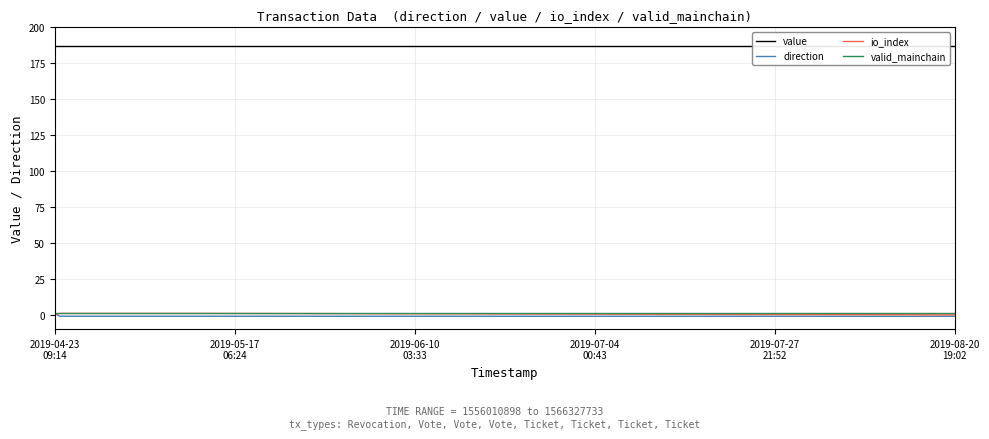

Read the valid_mainchain value at 2019-06-10
03:33.

1.0